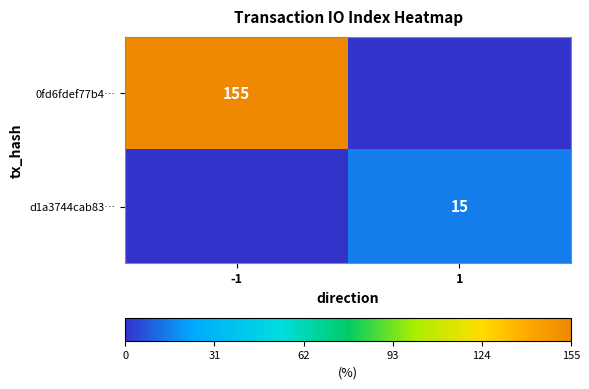

The d1a3744cab83… series shows 25 at 1. True or false?

False